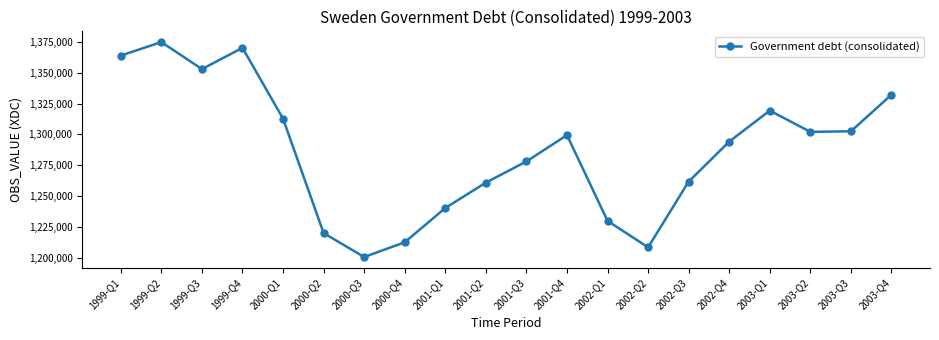

What is the sum of all values?

25735586